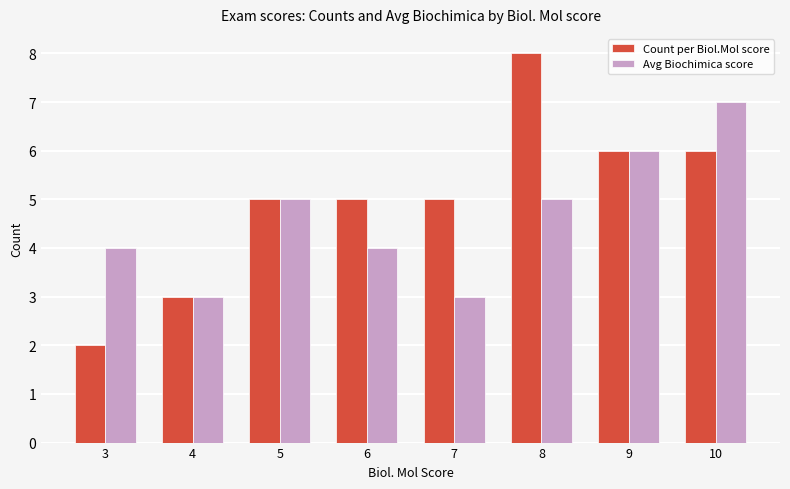

What is the smallest value displayed?

2